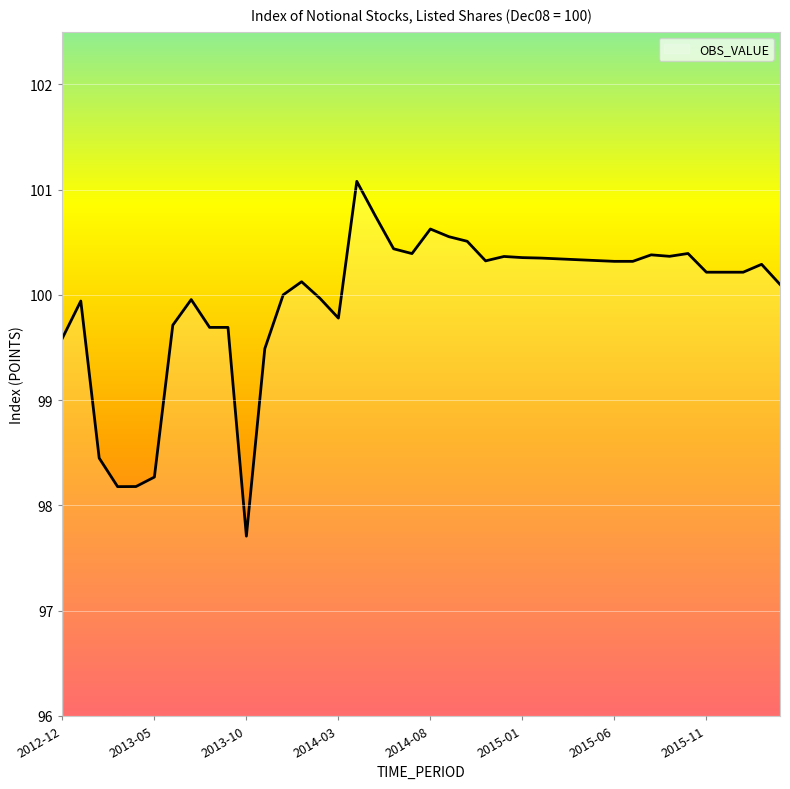

What is the difference between the maximum and minimum values?

3.4